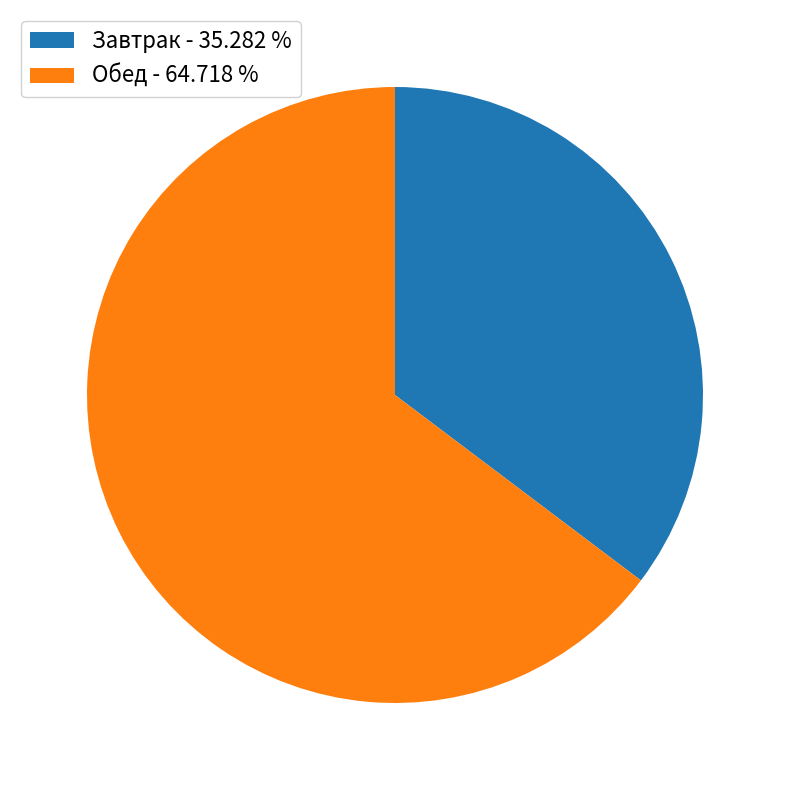

How many slices are in this pie chart?

2